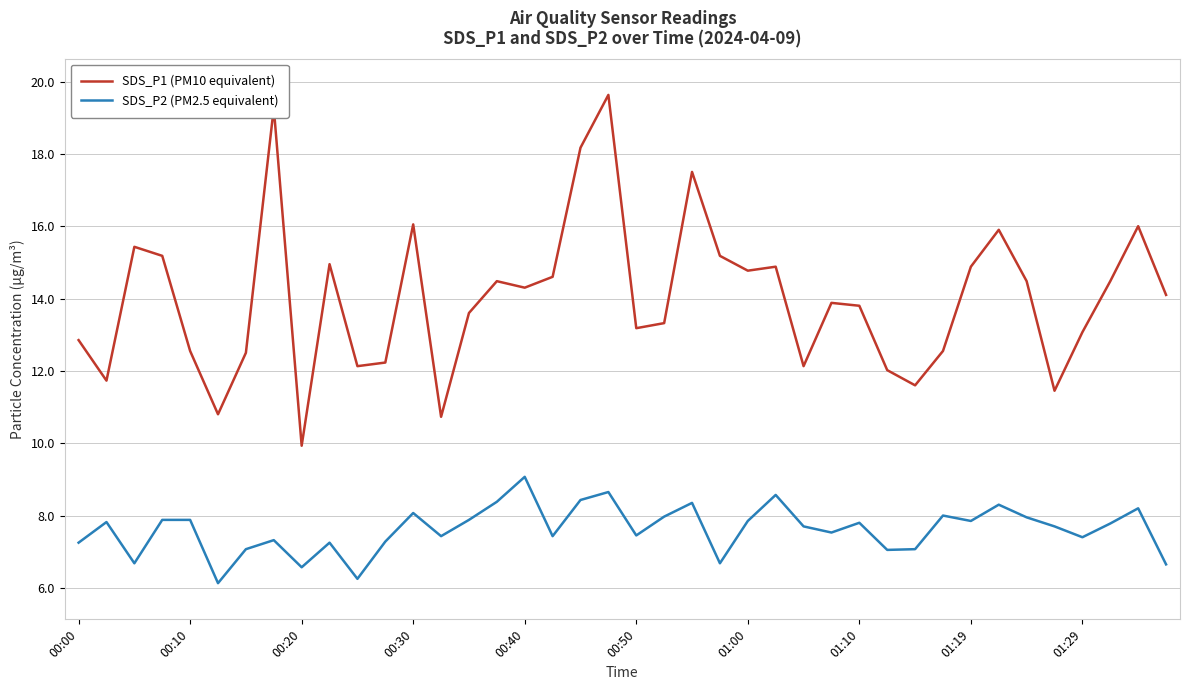

Which series has the widest spread of values?

SDS_P1 (PM10 equivalent)